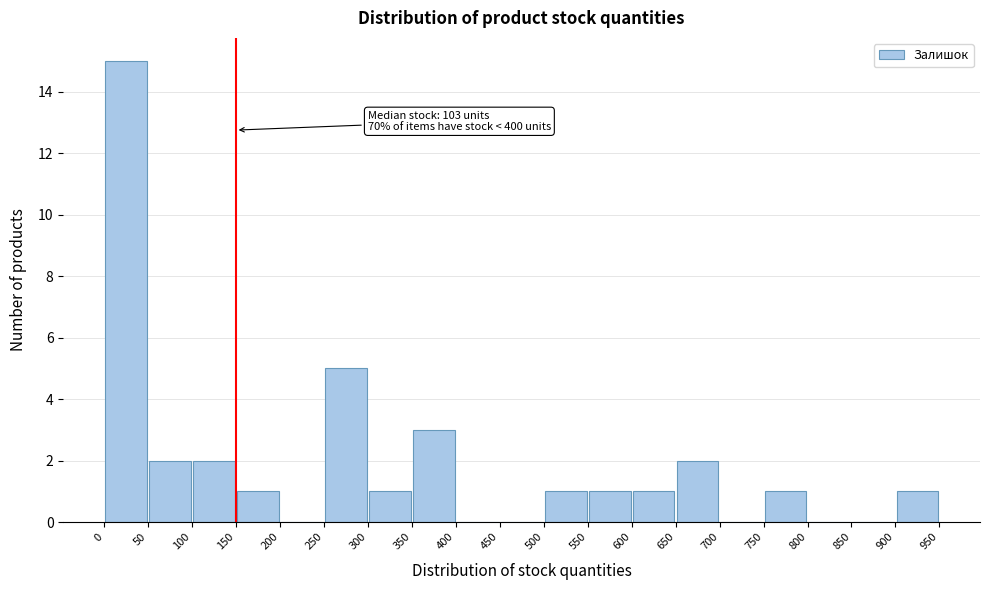

Which range on the x-axis has the tallest bar?

0 to 50